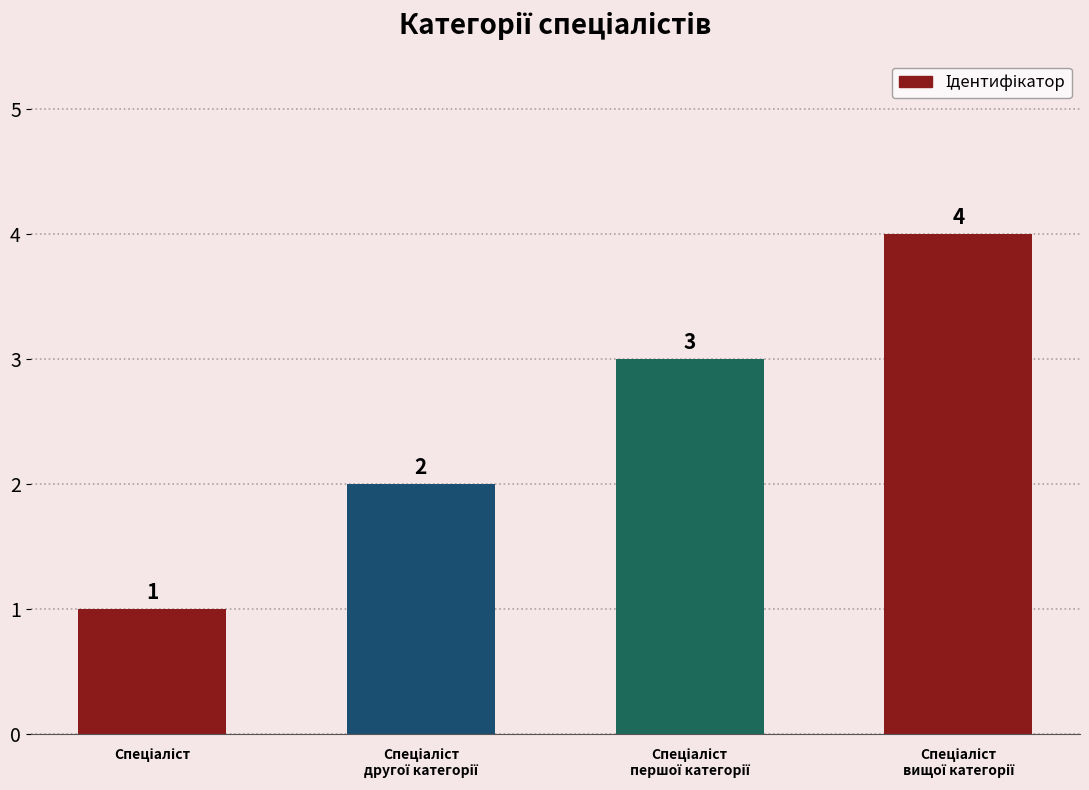

How many bars are there in total?

4